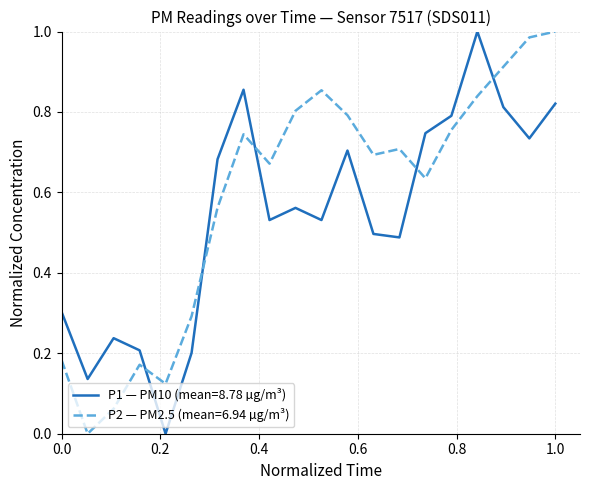

Which series ends up on top after the final intersection of P2 — PM2.5 (mean=6.94 µg/m³) and P1 — PM10 (mean=8.78 µg/m³)?

P2 — PM2.5 (mean=6.94 µg/m³)